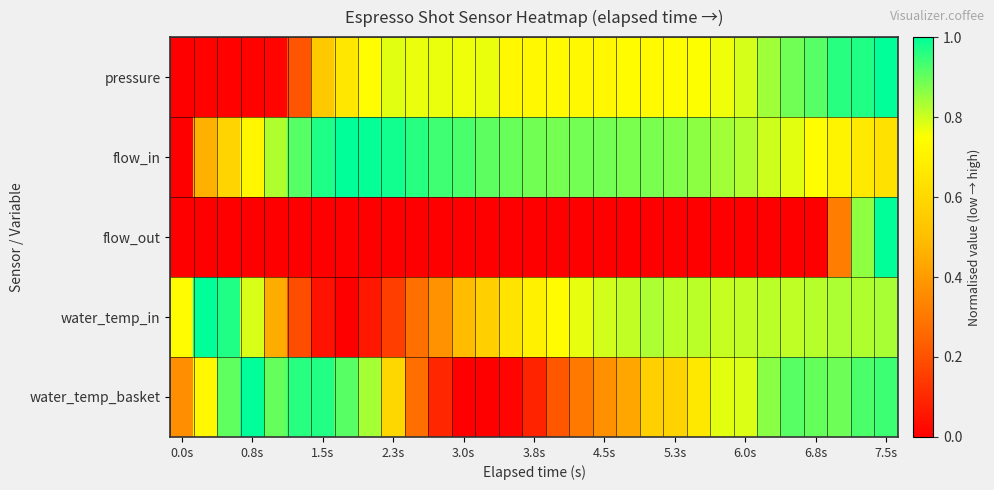

How many series are shown in this chart?

5